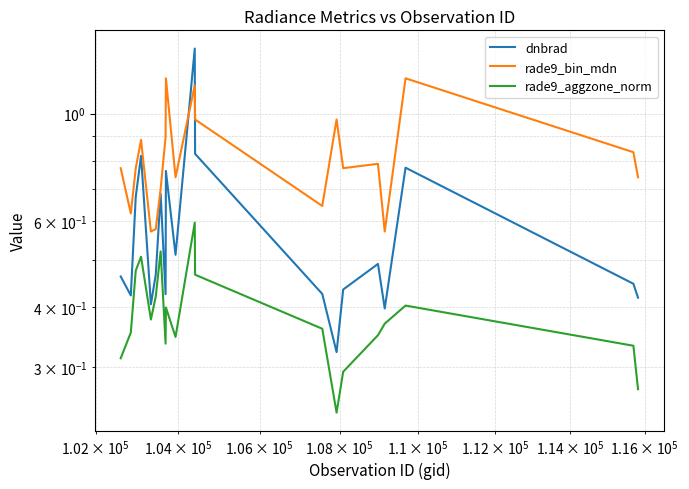

What is the sum of all dnbrad values?

11.5